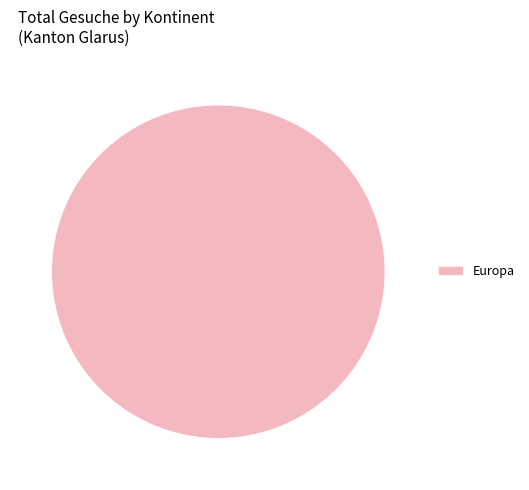

True or false: Europa accounts for 87% of the total.

False